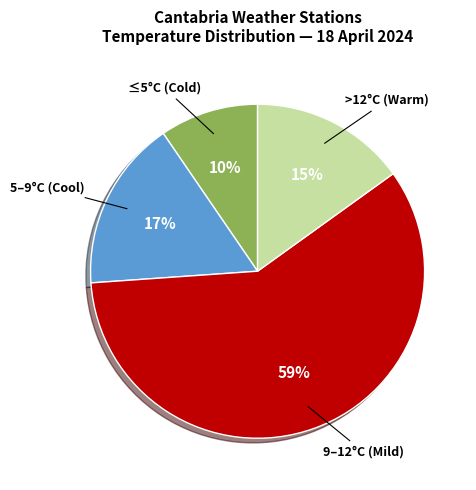

How many slices are in this pie chart?

4